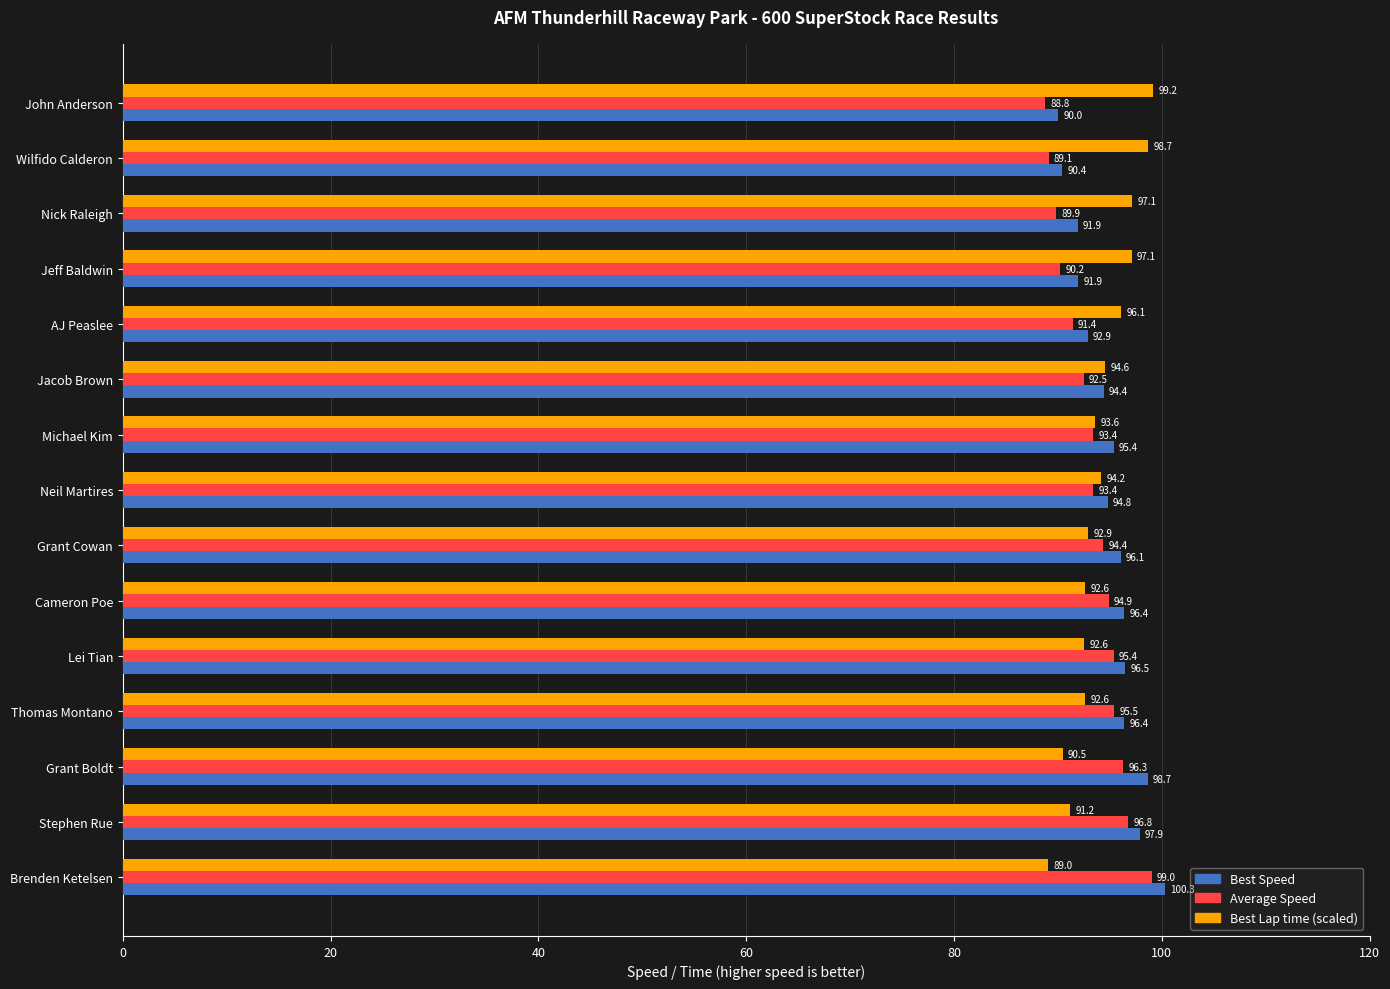

Rank the series by their maximum value, from highest to lowest.

Best Speed, Best Lap time (scaled), Average Speed